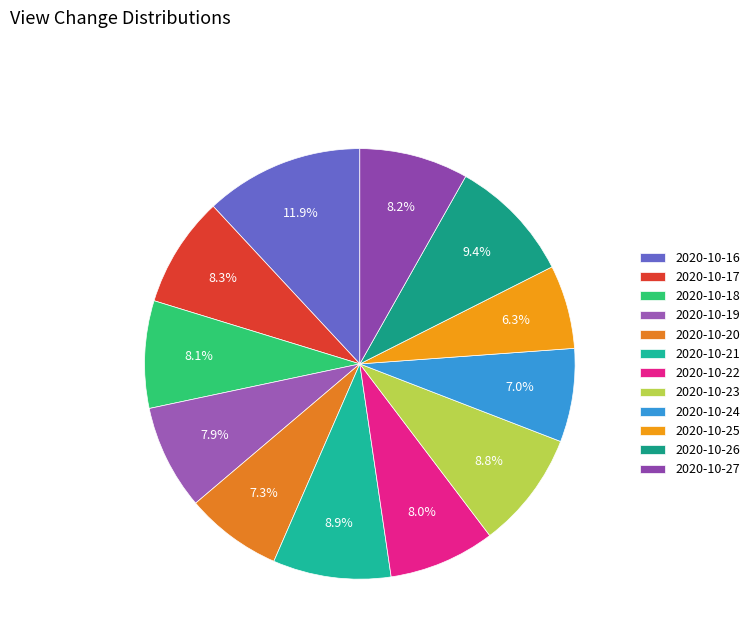

Does 2020-10-24 account for over 50% of the chart?

No